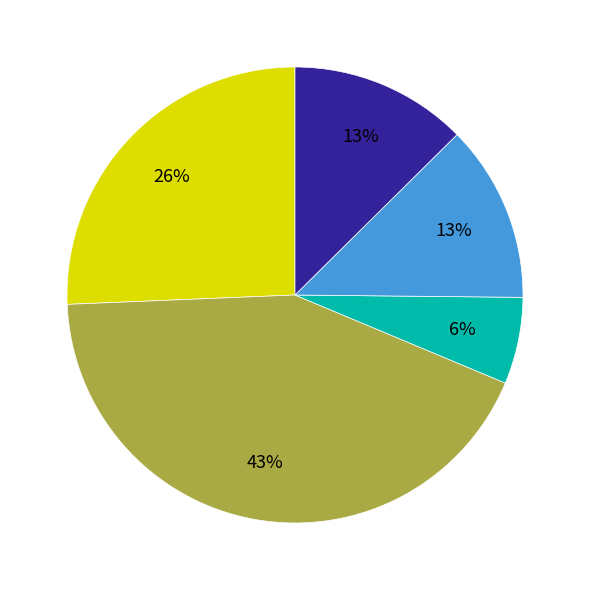

To the nearest percent, what is the difference between the largest and smallest slice percentages?

37%